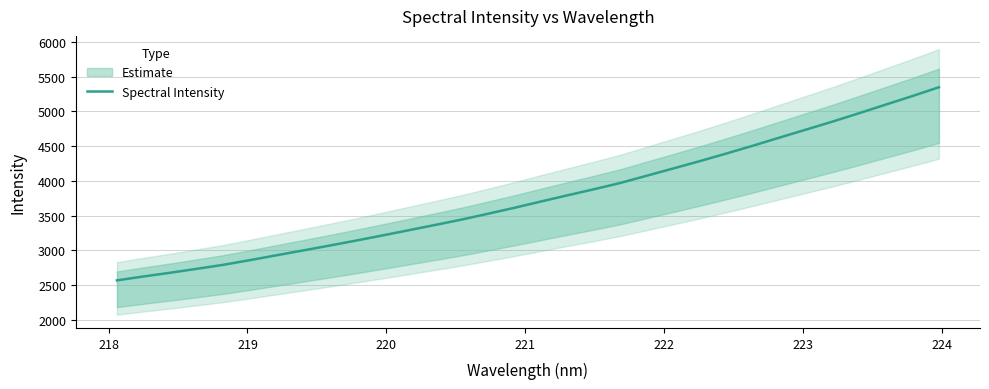

What is the average value?

3765.0